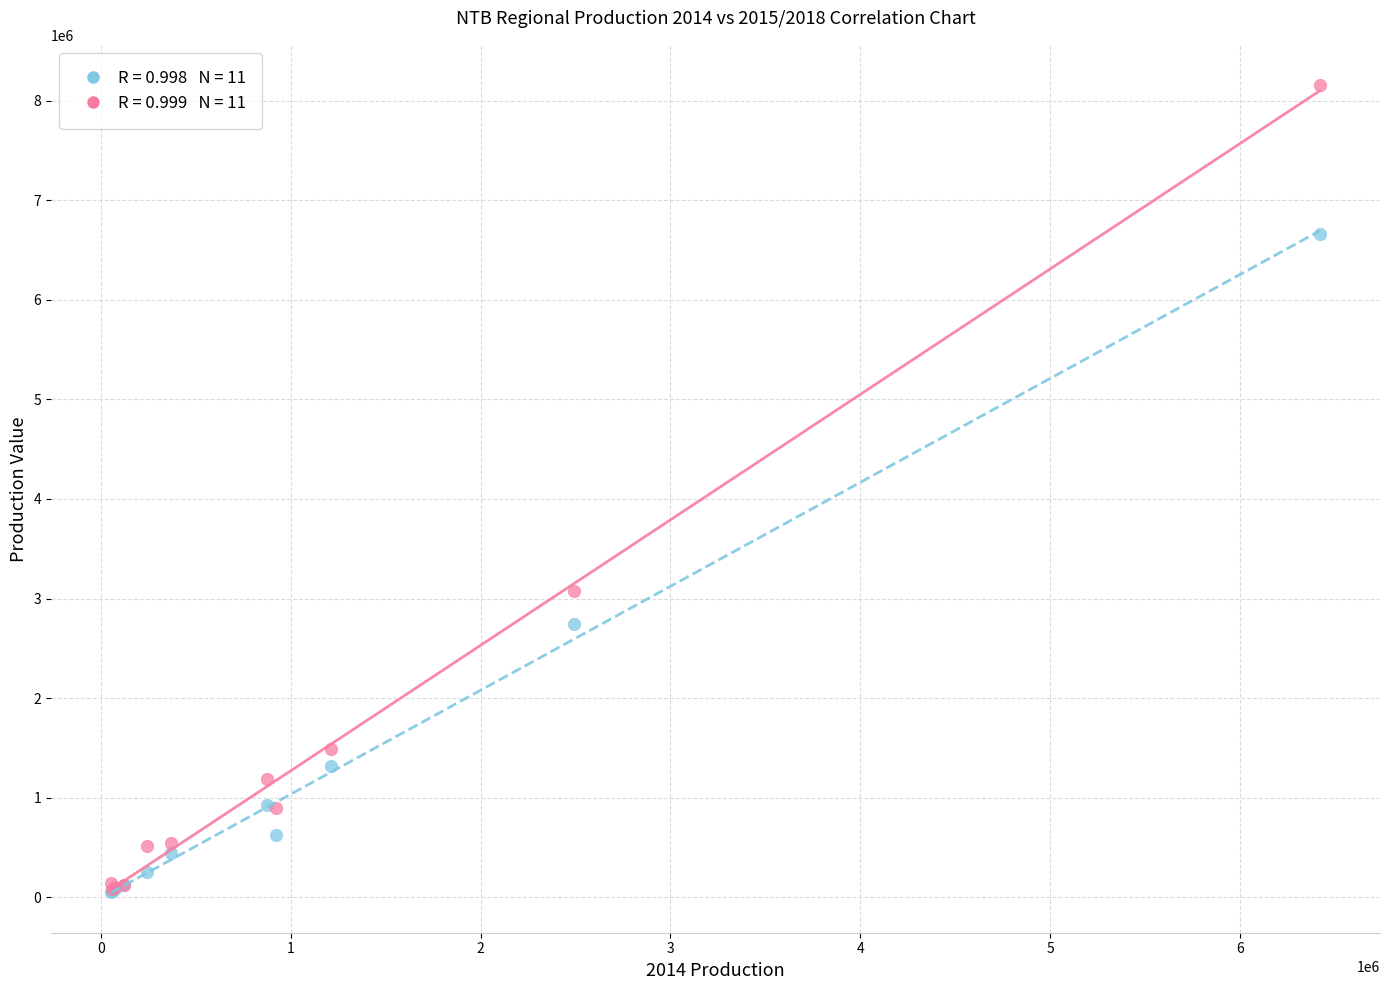

Across all series, what Y value is closest to 4105749?

3078320